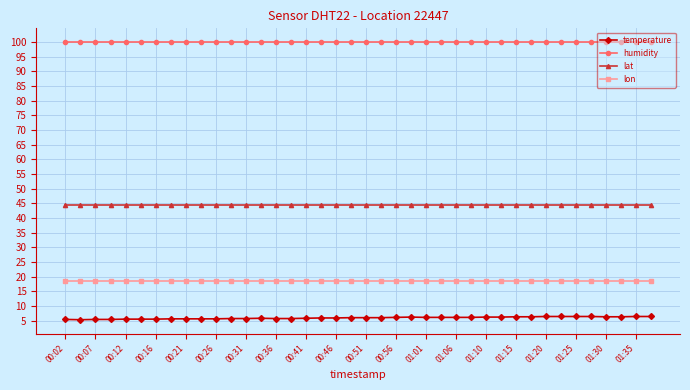

At how many categories does at least one series exceed 12?

40